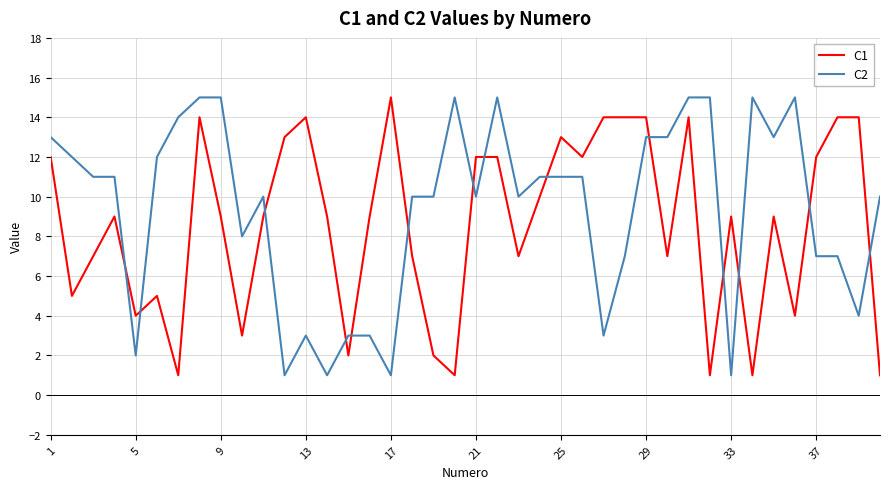

How many intersections are there between C2 and C1?

14